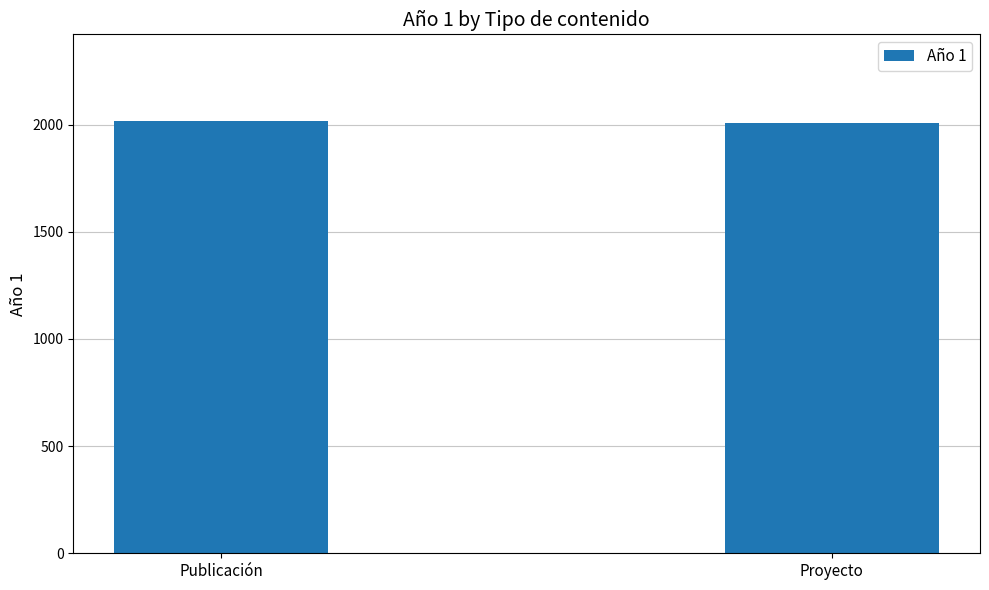

How many bars are there in total?

2